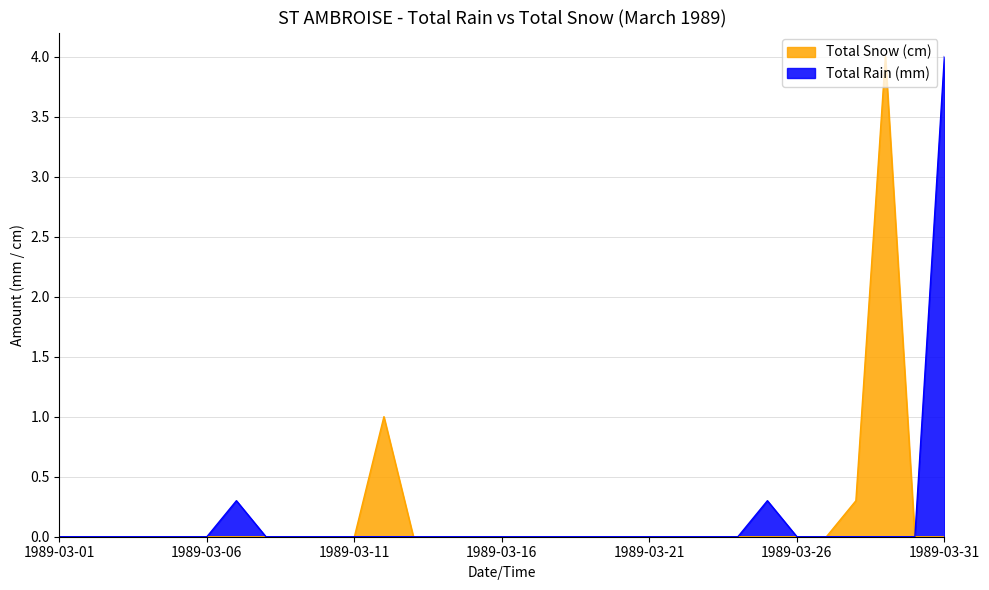

True or false: Total Snow (cm) and Total Rain (mm) cross at least once.

False